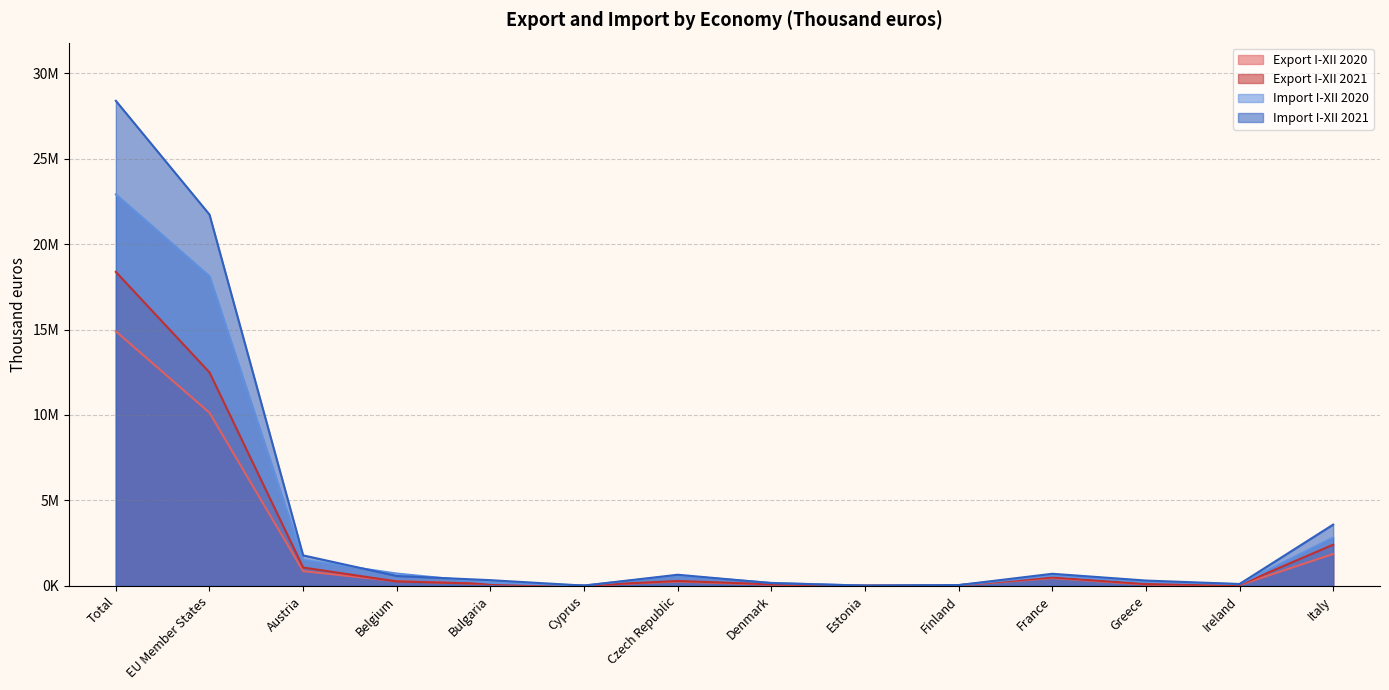

What is the total value across all series at Bulgaria?

704612